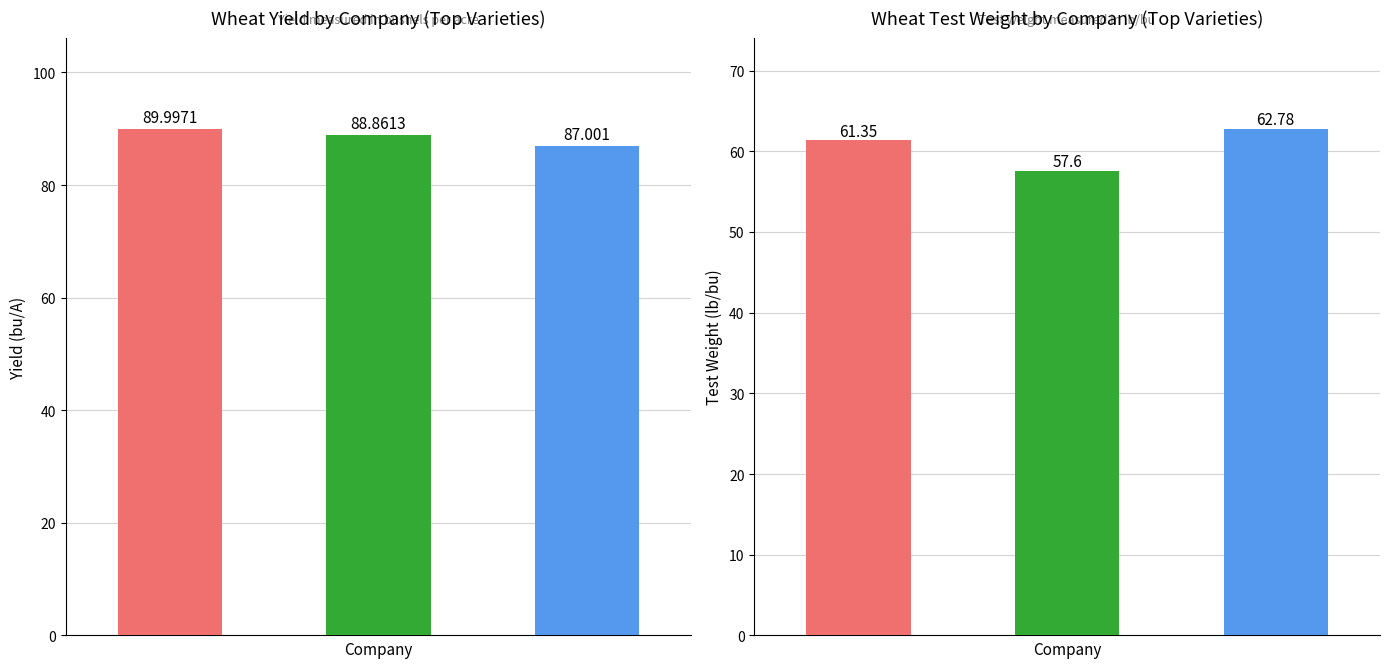

What is the total value across all series at 2?

149.8